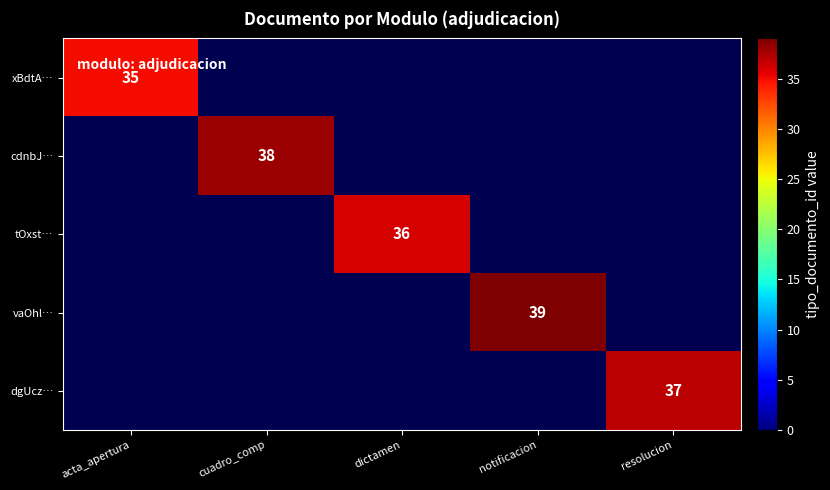

True or false: dgUcz… has a value of 37 at resolucion.

True